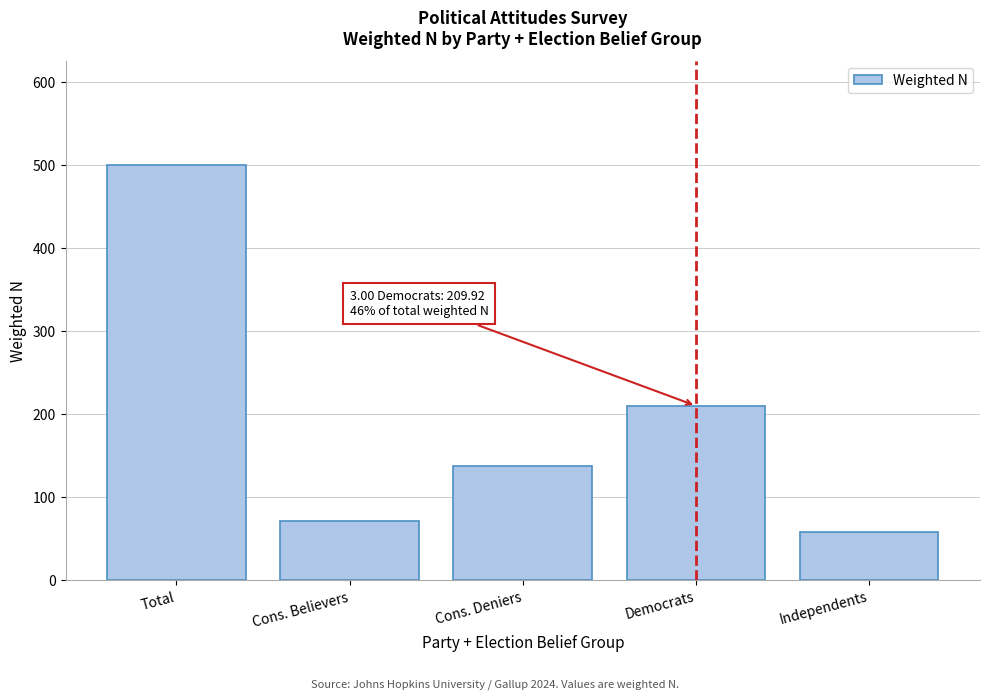

Approximately how many times larger is the value at Cons. Believers compared to Independents?

1.2